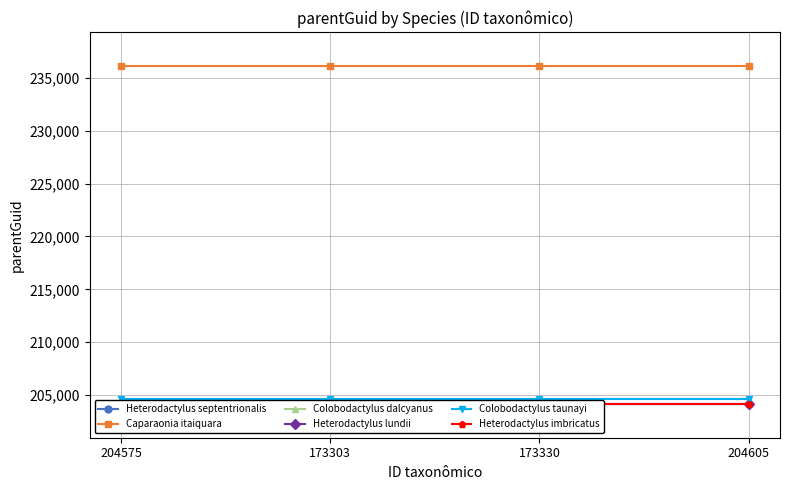

How many series are shown in this chart?

6